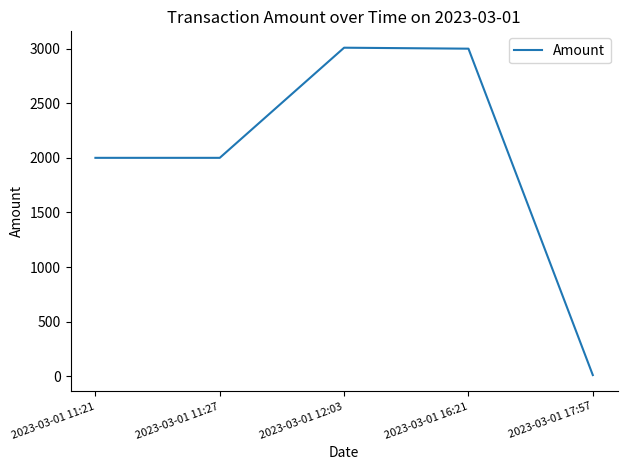

What position from the left is 2023-03-01 17:57?

5